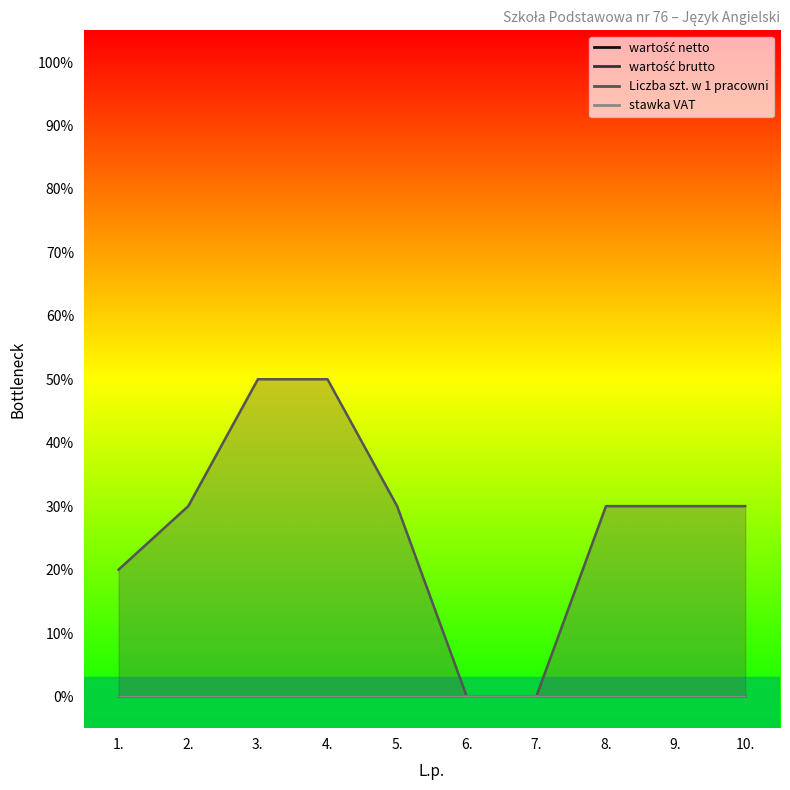

Reading right to left, what are all the values shown in this chart?

wartość netto: 10.=0	9.=0	8.=0	7.=0	6.=0	5.=0	4.=0	3.=0	2.=0	1.=0
wartość brutto: 10.=0	9.=0	8.=0	7.=0	6.=0	5.=0	4.=0	3.=0	2.=0	1.=0
Liczba szt. w 1 pracowni: 10.=3	9.=3	8.=3	7.=0	6.=0	5.=3	4.=5	3.=5	2.=3	1.=2
stawka VAT: 10.=0	9.=0	8.=0	7.=0	6.=0	5.=0	4.=0	3.=0	2.=0	1.=0